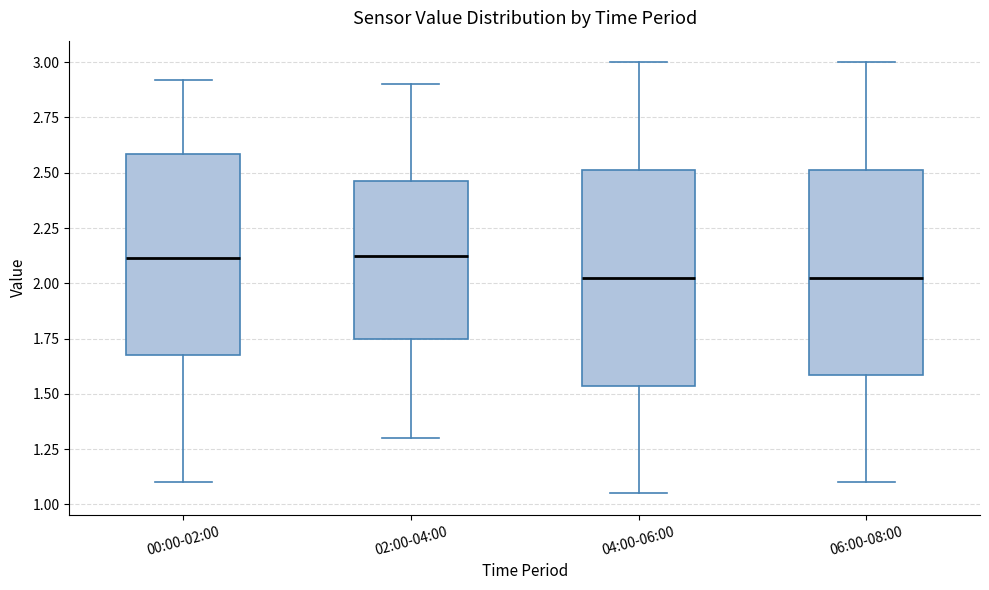

Where is the upper edge of the box for 04:00-06:00 on the y-axis? The values are not printed on the chart, so give them approximately, as read against the axis.

2.50